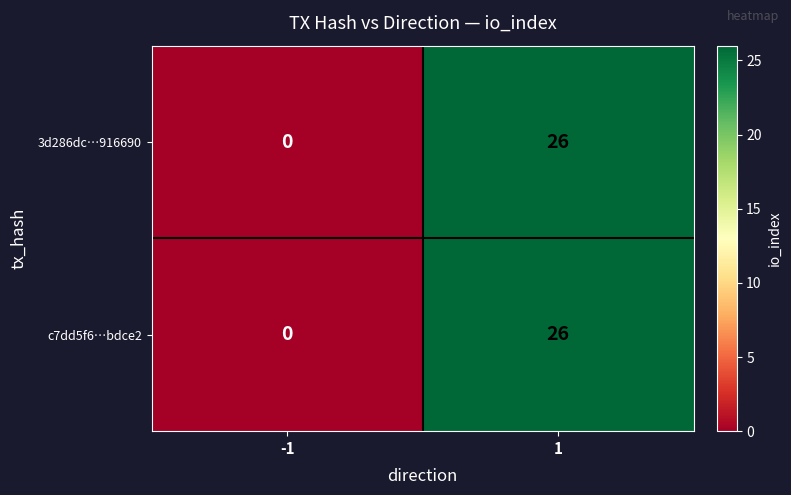

What is the sum of all c7dd5f6…bdce2 values?

26